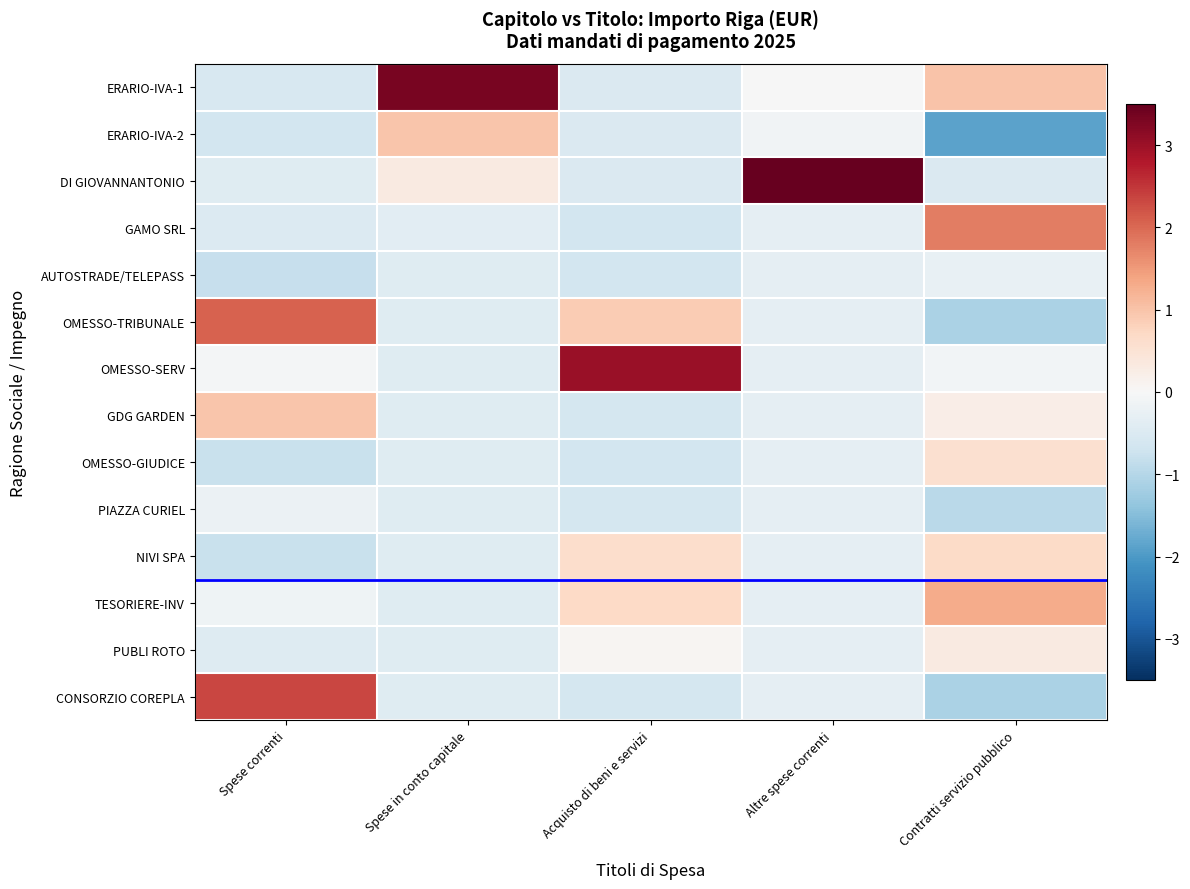

Reading right to left, list all the values displayed in this chart.

ERARIO-IVA-1: Contratti servizio pubblico=1.0	Altre spese correnti=-0.0	Acquisto di beni e servizi=-0.5	Spese in conto capitale=3.3	Spese correnti=-0.6
ERARIO-IVA-2: Contratti servizio pubblico=-1.9	Altre spese correnti=-0.1	Acquisto di beni e servizi=-0.5	Spese in conto capitale=1.0	Spese correnti=-0.7
DI GIOVANNANTONIO: Contratti servizio pubblico=-0.5	Altre spese correnti=3.6	Acquisto di beni e servizi=-0.5	Spese in conto capitale=0.3	Spese correnti=-0.4
GAMO SRL: Contratti servizio pubblico=1.8	Altre spese correnti=-0.3	Acquisto di beni e servizi=-0.6	Spese in conto capitale=-0.4	Spese correnti=-0.5
AUTOSTRADE/TELEPASS: Contratti servizio pubblico=-0.3	Altre spese correnti=-0.3	Acquisto di beni e servizi=-0.6	Spese in conto capitale=-0.4	Spese correnti=-0.8
OMESSO-TRIBUNALE: Contratti servizio pubblico=-1.1	Altre spese correnti=-0.3	Acquisto di beni e servizi=0.9	Spese in conto capitale=-0.4	Spese correnti=2.1
OMESSO-SERV: Contratti servizio pubblico=-0.1	Altre spese correnti=-0.3	Acquisto di beni e servizi=3.0	Spese in conto capitale=-0.4	Spese correnti=-0.1
GDG GARDEN: Contratti servizio pubblico=0.2	Altre spese correnti=-0.3	Acquisto di beni e servizi=-0.6	Spese in conto capitale=-0.4	Spese correnti=1.0
OMESSO-GIUDICE: Contratti servizio pubblico=0.6	Altre spese correnti=-0.3	Acquisto di beni e servizi=-0.6	Spese in conto capitale=-0.4	Spese correnti=-0.8
PIAZZA CURIEL: Contratti servizio pubblico=-0.9	Altre spese correnti=-0.3	Acquisto di beni e servizi=-0.6	Spese in conto capitale=-0.4	Spese correnti=-0.2
NIVI SPA: Contratti servizio pubblico=0.7	Altre spese correnti=-0.3	Acquisto di beni e servizi=0.6	Spese in conto capitale=-0.4	Spese correnti=-0.8
TESORIERE-INV: Contratti servizio pubblico=1.3	Altre spese correnti=-0.3	Acquisto di beni e servizi=0.7	Spese in conto capitale=-0.4	Spese correnti=-0.2
PUBLI ROTO: Contratti servizio pubblico=0.3	Altre spese correnti=-0.3	Acquisto di beni e servizi=0.1	Spese in conto capitale=-0.4	Spese correnti=-0.5
CONSORZIO COREPLA: Contratti servizio pubblico=-1.1	Altre spese correnti=-0.3	Acquisto di beni e servizi=-0.6	Spese in conto capitale=-0.4	Spese correnti=2.3